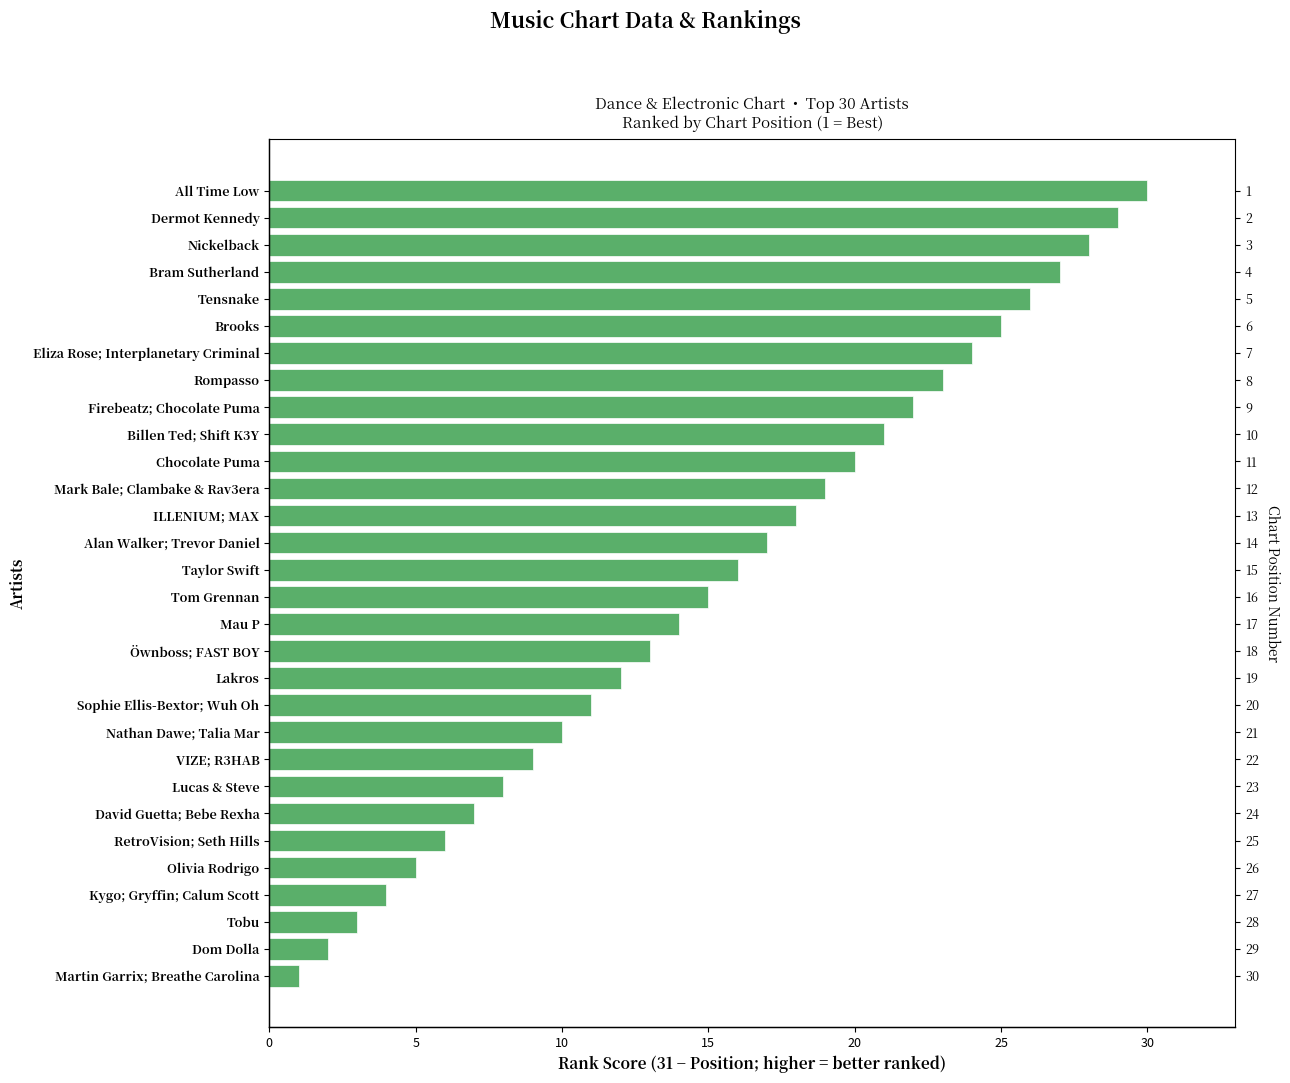

True or false: the data shows 22 at Tom Grennan.

False